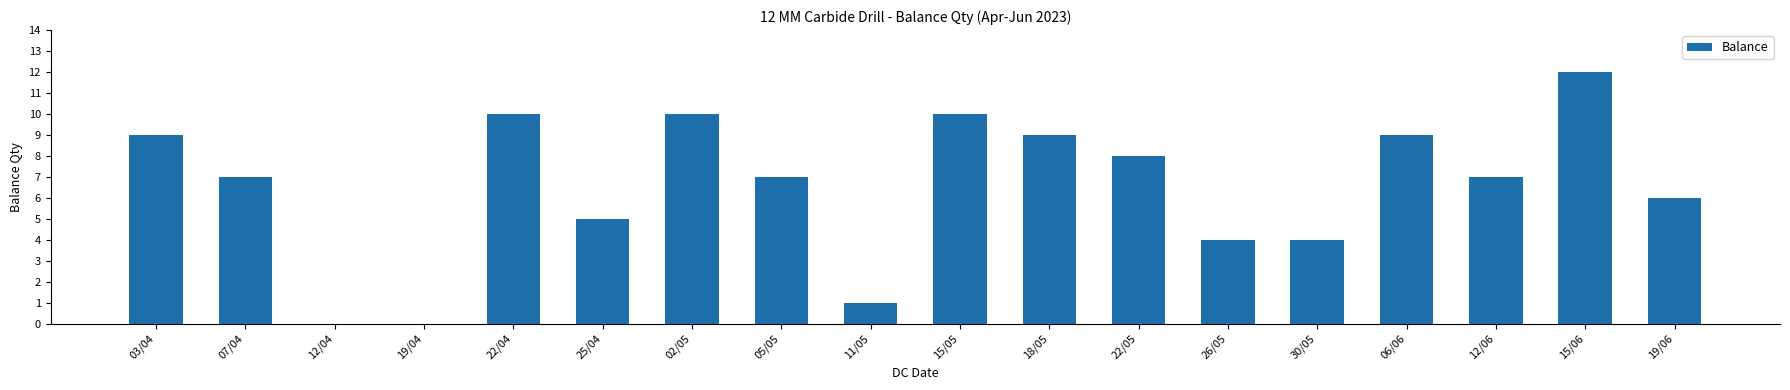

What is the change in value from 22/04 to 19/06?

-4